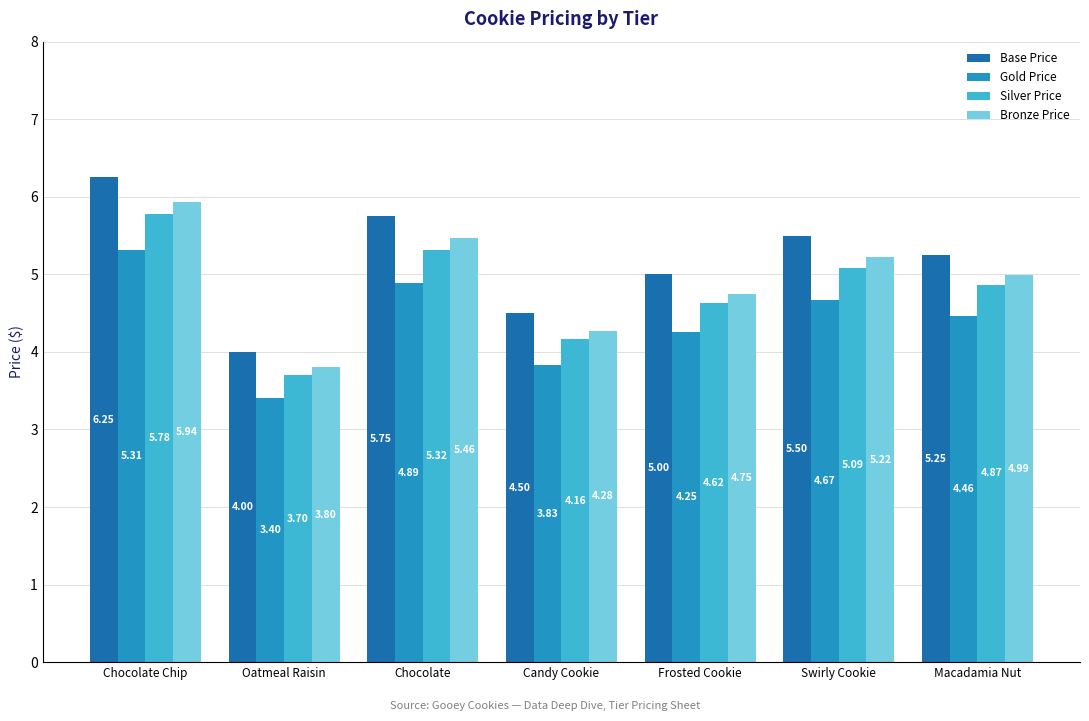

Between Frosted Cookie and Swirly Cookie, which series saw the biggest shift?

Base Price